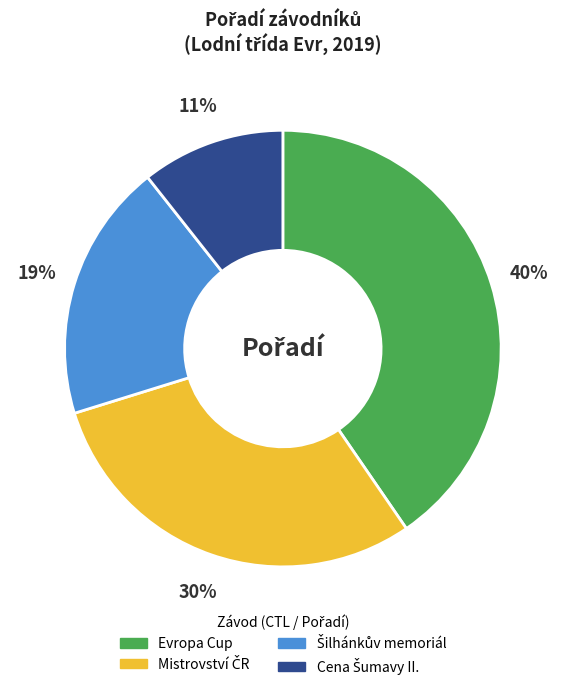

Is there a majority slice in this chart?

No